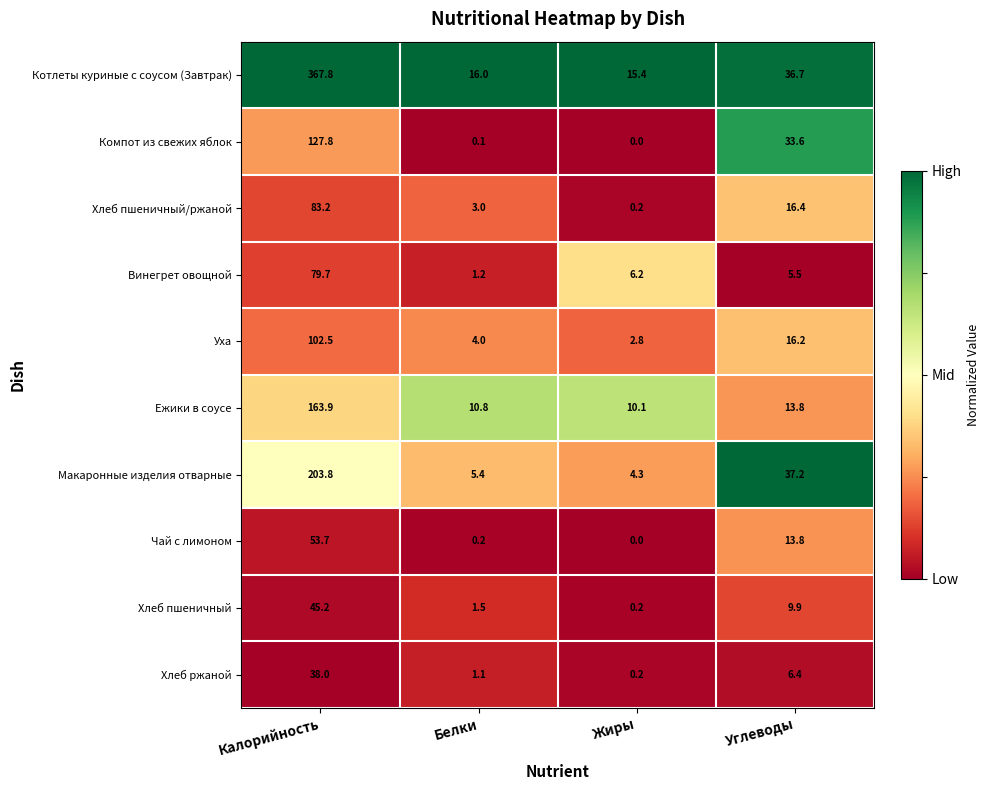

The value of Винегрет овощной at Жиры is 10.2. True or false?

False